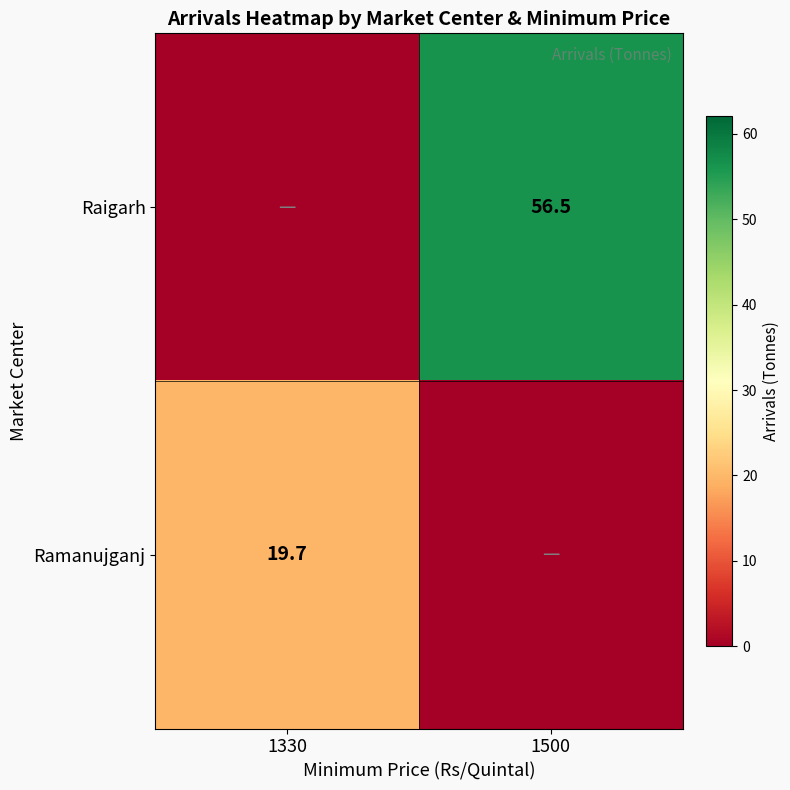

At which category does the chart reach its peak across all series?

1500